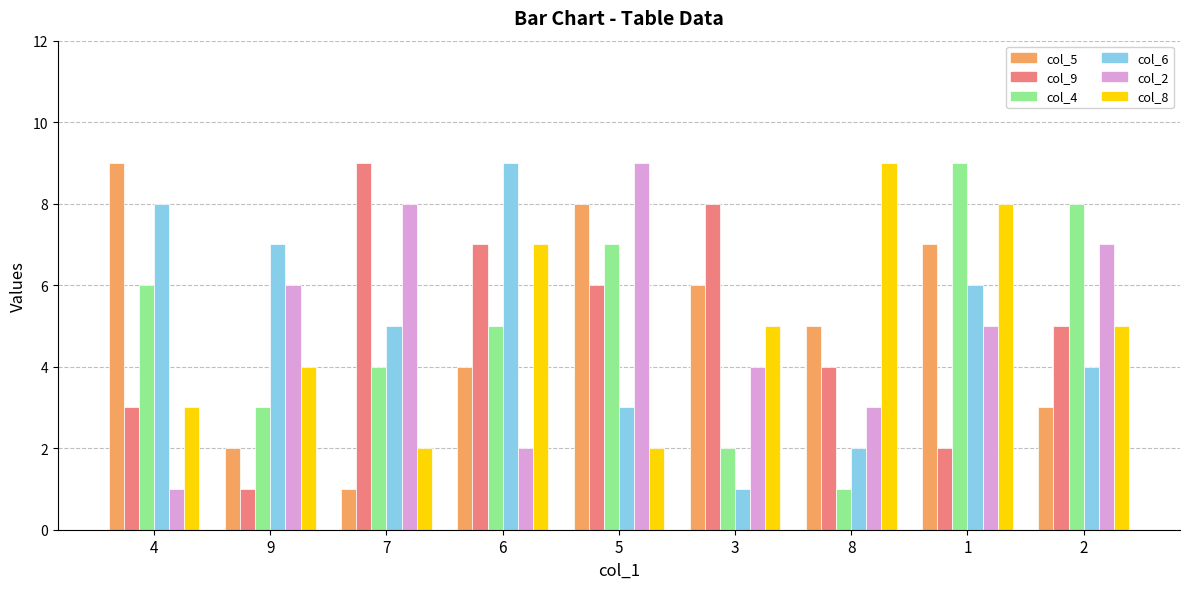

At which label does col_9 reach its peak?

7